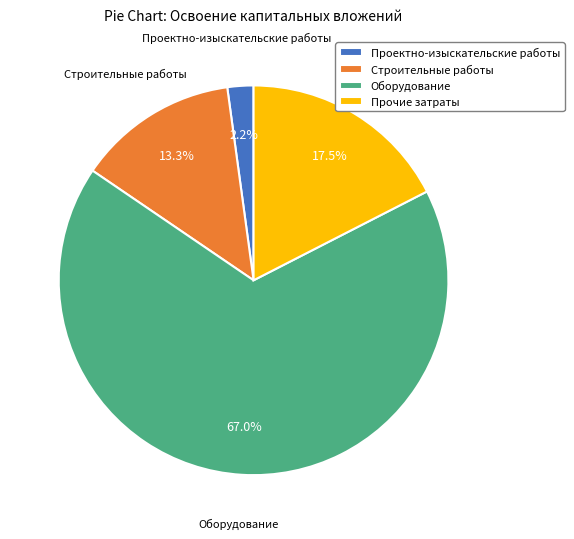

Do Оборудование and Прочие затраты together represent more than half of the pie?

Yes